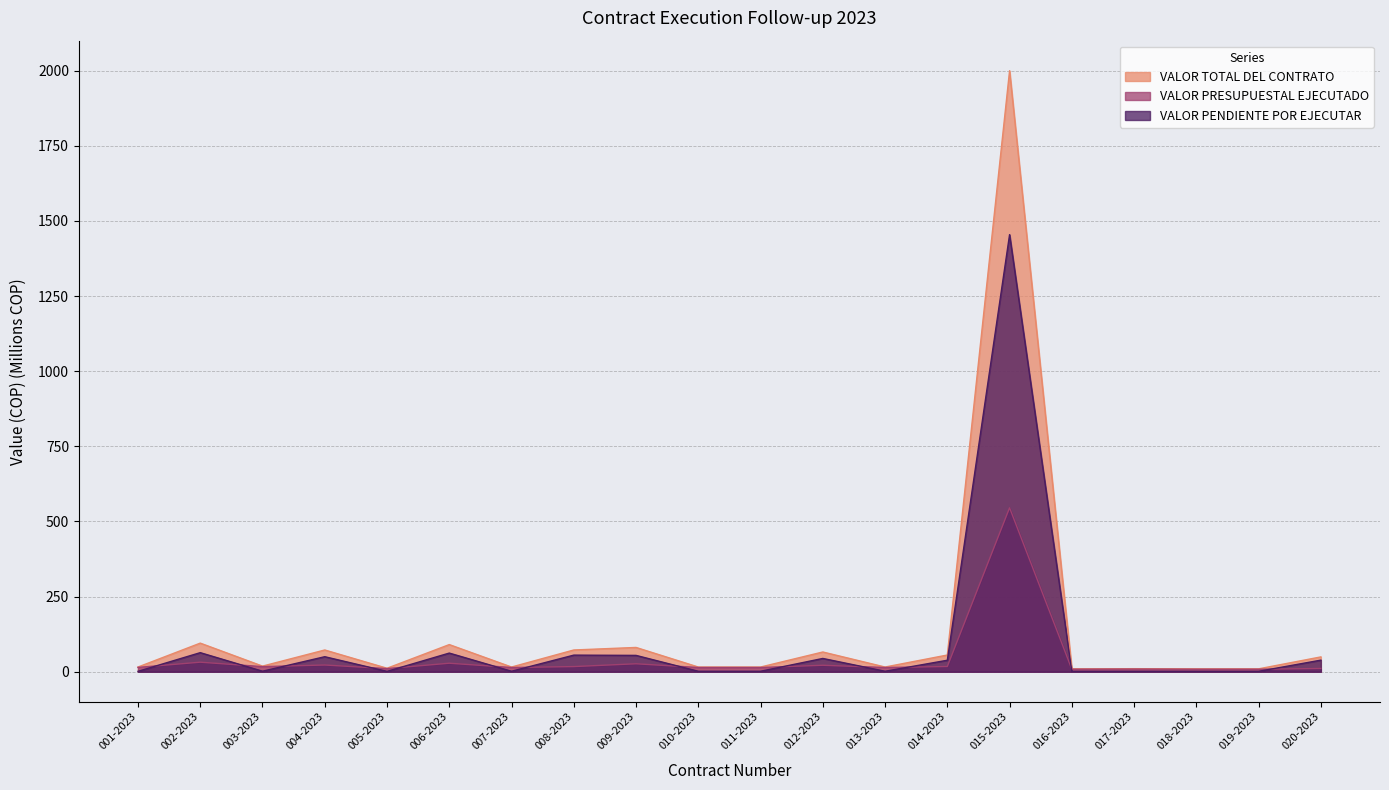

Where is the first local maximum for VALOR TOTAL DEL CONTRATO?

002-2023